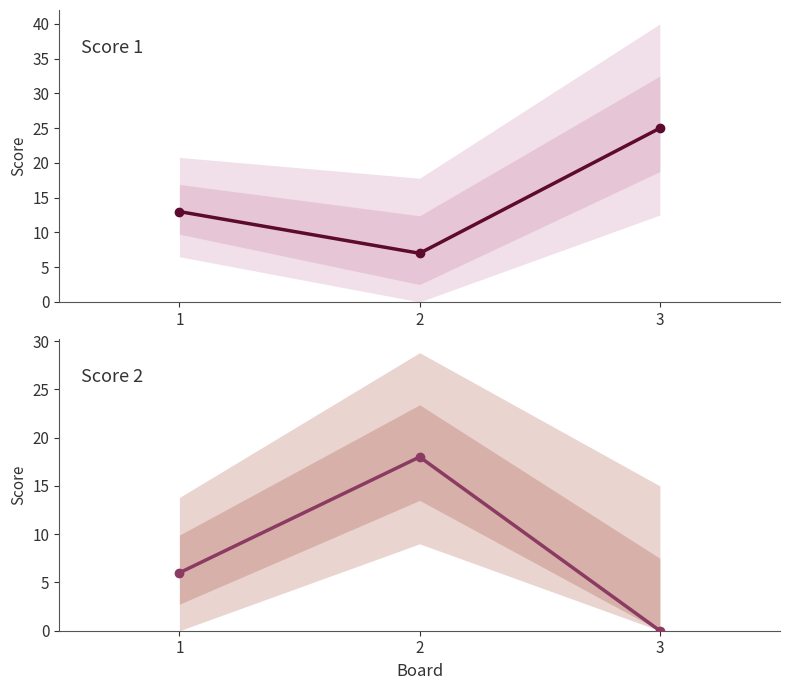

What is the highest value of the Score 2 series?

18